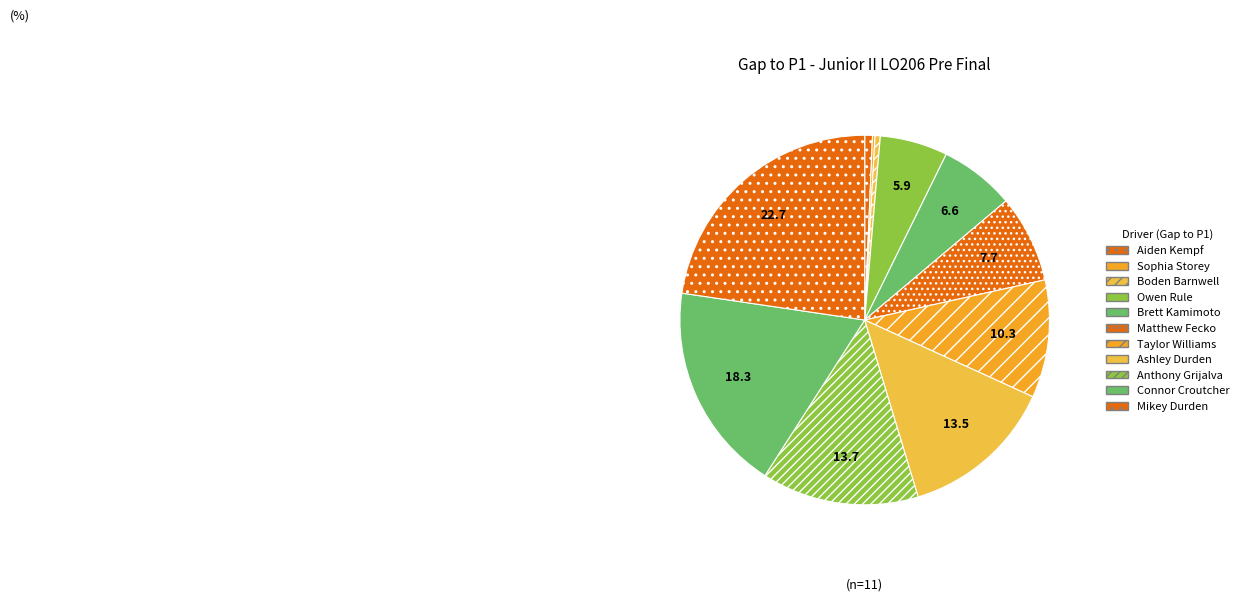

What portion of the pie excludes Boden Barnwell?

99.5%